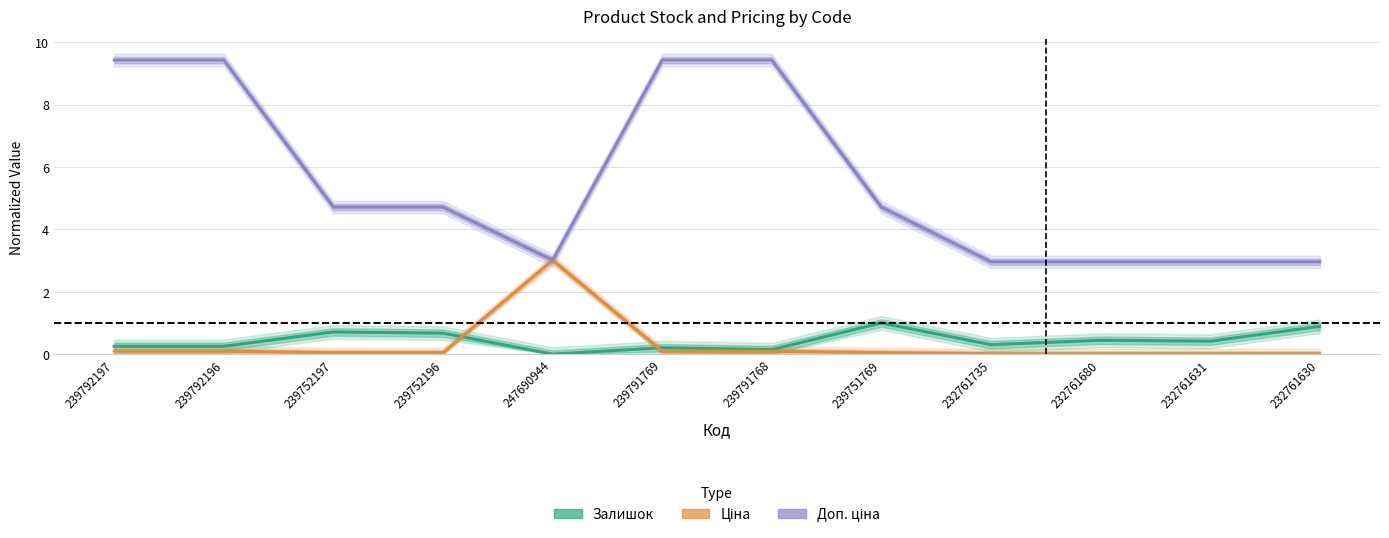

How many distinct data groups are displayed?

3